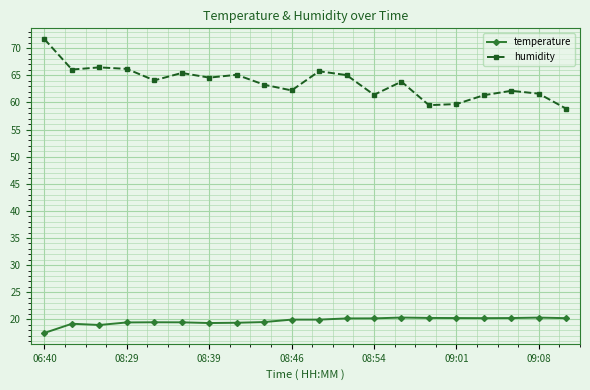

What is the difference between the maximum and minimum values in the temperature series?

2.8